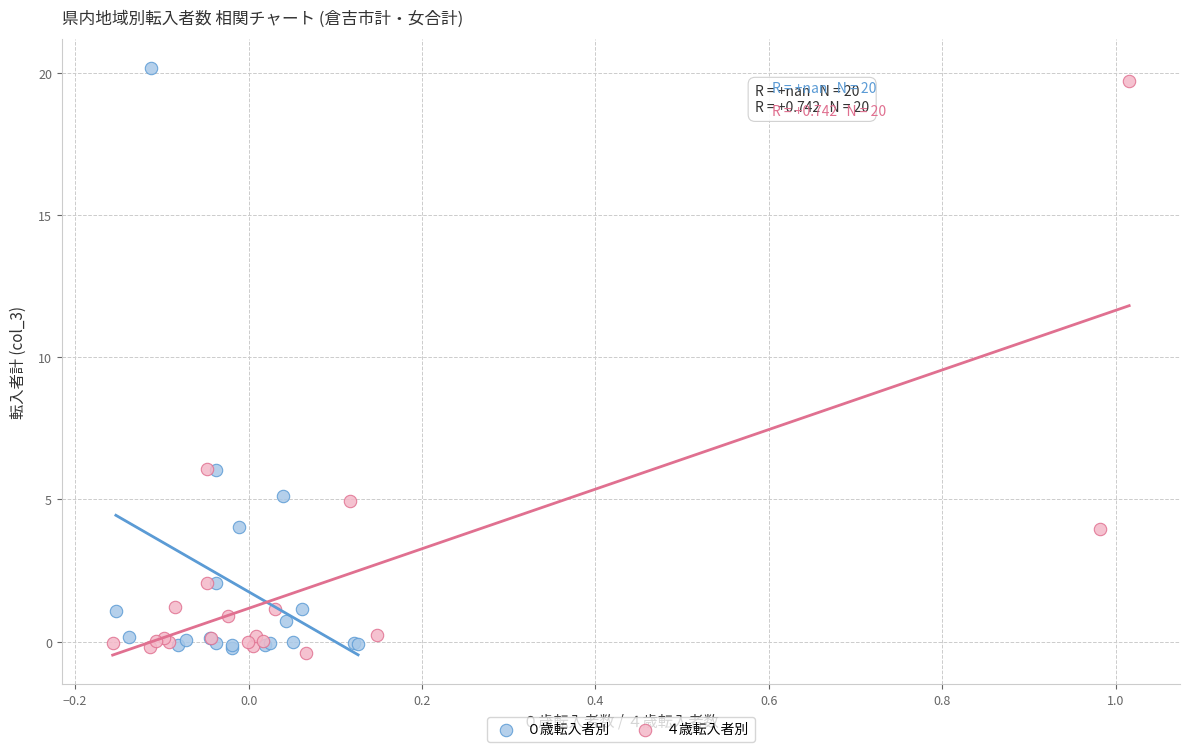

Which series has the widest spread of Y values?

０歳転入者別